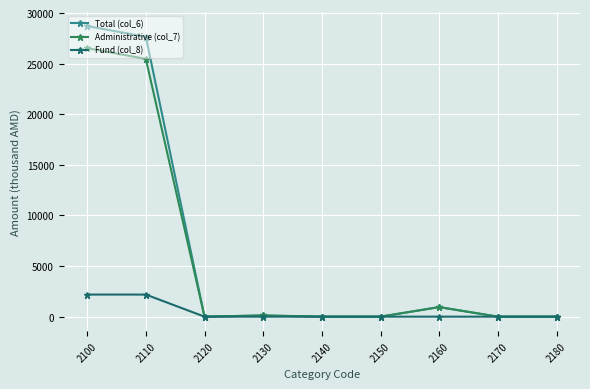

Between 2110 and 2120, which series saw the biggest shift?

Total (col_6)